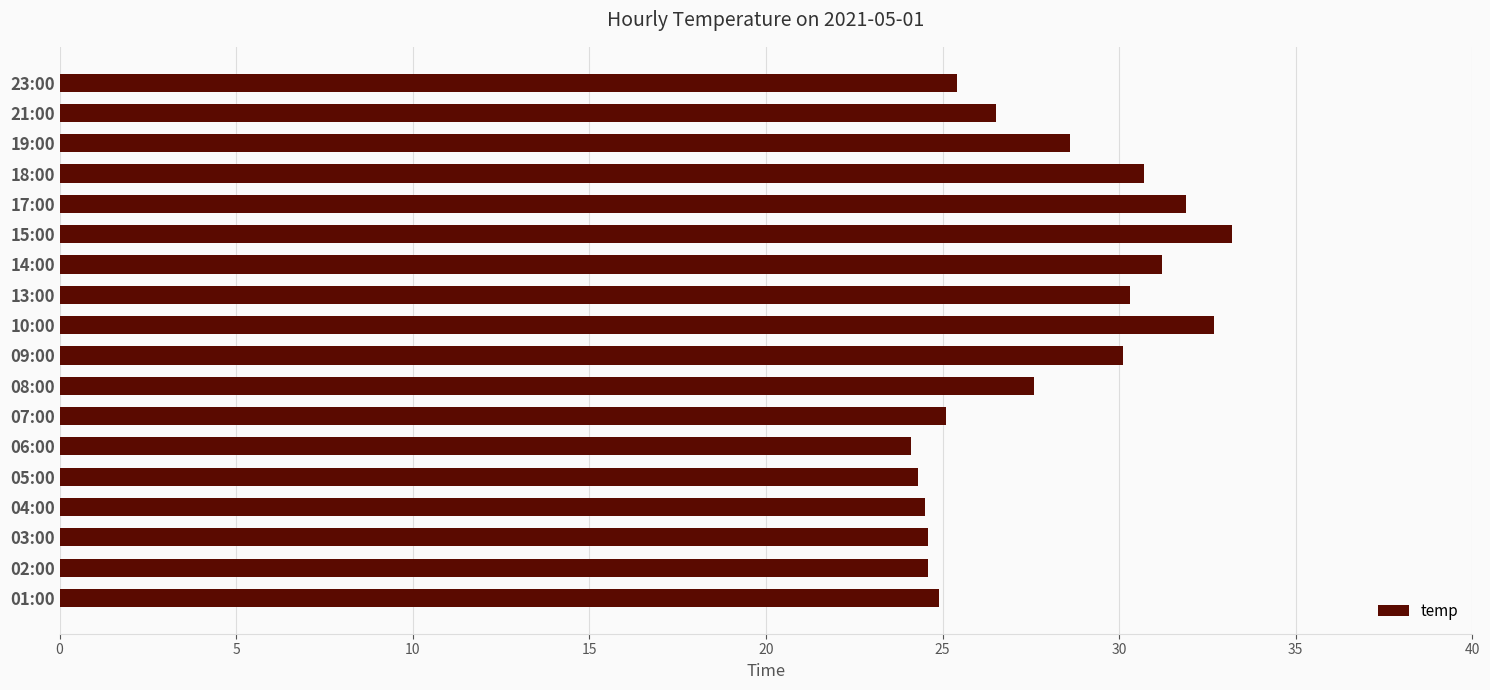

What is the sum of the values at 02:00 and 13:00?

54.9